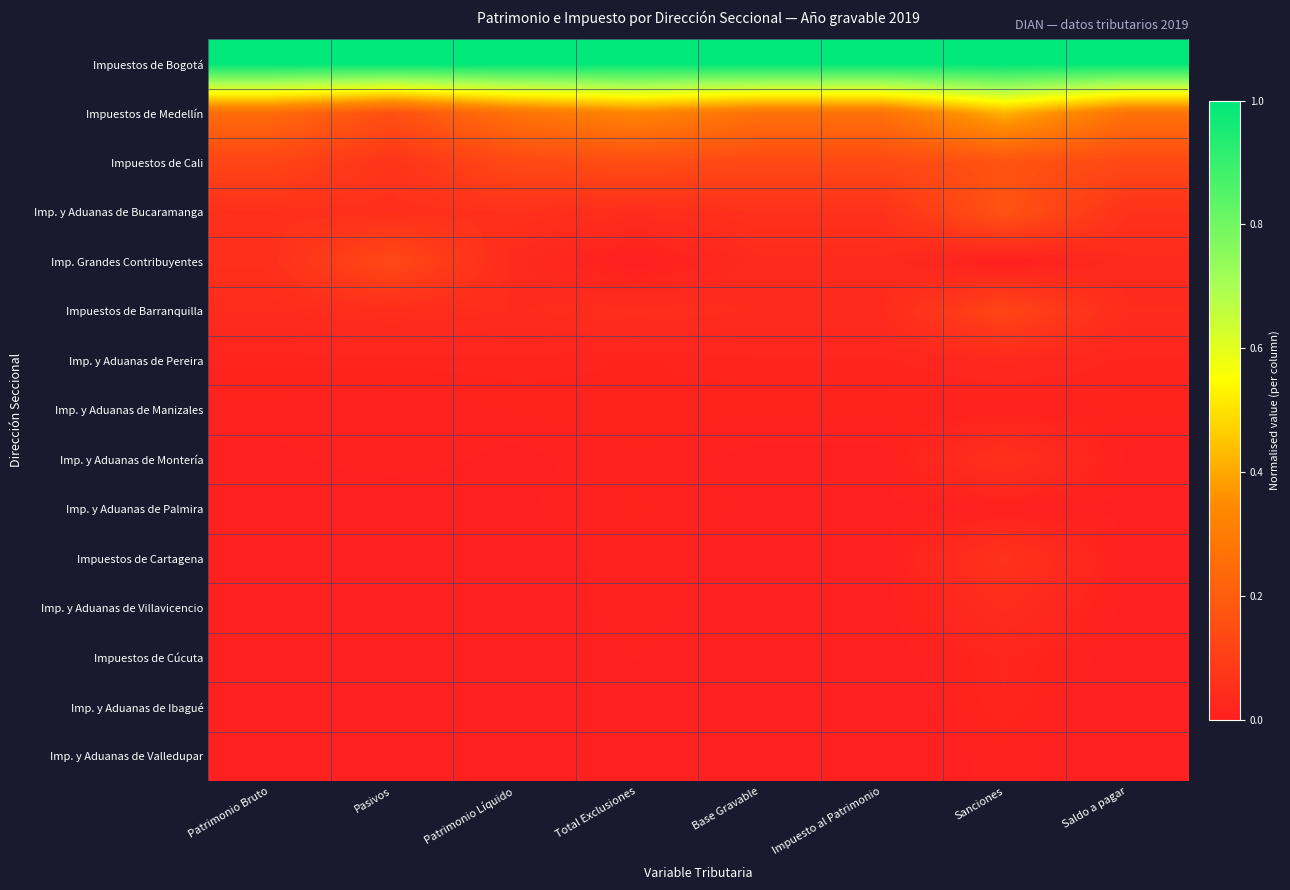

Reading left to right, list all the values displayed in this chart.

Impuestos de Bogotá: Patrimonio Bruto=1.0	Pasivos=1.0	Patrimonio Líquido=1.0	Total Exclusiones=1.0	Base Gravable=1.0	Impuesto al Patrimonio=1.0	Sanciones=1.0	Saldo a pagar=1.0
Impuestos de Medellín: Patrimonio Bruto=0.2	Pasivos=0.2	Patrimonio Líquido=0.3	Total Exclusiones=0.3	Base Gravable=0.3	Impuesto al Patrimonio=0.3	Sanciones=0.4	Saldo a pagar=0.3
Impuestos de Cali: Patrimonio Bruto=0.1	Pasivos=0.1	Patrimonio Líquido=0.1	Total Exclusiones=0.1	Base Gravable=0.1	Impuesto al Patrimonio=0.1	Sanciones=0.2	Saldo a pagar=0.1
Imp. y Aduanas de Bucaramanga: Patrimonio Bruto=0.1	Pasivos=0.1	Patrimonio Líquido=0.1	Total Exclusiones=0.0	Base Gravable=0.1	Impuesto al Patrimonio=0.1	Sanciones=0.2	Saldo a pagar=0.1
Imp. Grandes Contribuyentes: Patrimonio Bruto=0.1	Pasivos=0.1	Patrimonio Líquido=0.0	Total Exclusiones=0.0	Base Gravable=0.0	Impuesto al Patrimonio=0.0	Sanciones=0.0	Saldo a pagar=0.0
Impuestos de Barranquilla: Patrimonio Bruto=0.0	Pasivos=0.0	Patrimonio Líquido=0.0	Total Exclusiones=0.0	Base Gravable=0.0	Impuesto al Patrimonio=0.0	Sanciones=0.1	Saldo a pagar=0.0
Imp. y Aduanas de Pereira: Patrimonio Bruto=0.0	Pasivos=0.0	Patrimonio Líquido=0.0	Total Exclusiones=0.0	Base Gravable=0.0	Impuesto al Patrimonio=0.0	Sanciones=0.0	Saldo a pagar=0.0
Imp. y Aduanas de Manizales: Patrimonio Bruto=0.0	Pasivos=0.0	Patrimonio Líquido=0.0	Total Exclusiones=0.0	Base Gravable=0.0	Impuesto al Patrimonio=0.0	Sanciones=0.0	Saldo a pagar=0.0
Imp. y Aduanas de Montería: Patrimonio Bruto=0.0	Pasivos=0.0	Patrimonio Líquido=0.0	Total Exclusiones=0.0	Base Gravable=0.0	Impuesto al Patrimonio=0.0	Sanciones=0.1	Saldo a pagar=0.0
Imp. y Aduanas de Palmira: Patrimonio Bruto=0.0	Pasivos=0.0	Patrimonio Líquido=0.0	Total Exclusiones=0.0	Base Gravable=0.0	Impuesto al Patrimonio=0.0	Sanciones=0.0	Saldo a pagar=0.0
Impuestos de Cartagena: Patrimonio Bruto=0.0	Pasivos=0.0	Patrimonio Líquido=0.0	Total Exclusiones=0.0	Base Gravable=0.0	Impuesto al Patrimonio=0.0	Sanciones=0.1	Saldo a pagar=0.0
Imp. y Aduanas de Villavicencio: Patrimonio Bruto=0.0	Pasivos=0.0	Patrimonio Líquido=0.0	Total Exclusiones=0.0	Base Gravable=0.0	Impuesto al Patrimonio=0.0	Sanciones=0.0	Saldo a pagar=0.0
Impuestos de Cúcuta: Patrimonio Bruto=0.0	Pasivos=0.0	Patrimonio Líquido=0.0	Total Exclusiones=0.0	Base Gravable=0.0	Impuesto al Patrimonio=0.0	Sanciones=0.0	Saldo a pagar=0.0
Imp. y Aduanas de Ibagué: Patrimonio Bruto=0.0	Pasivos=0.0	Patrimonio Líquido=0.0	Total Exclusiones=0.0	Base Gravable=0.0	Impuesto al Patrimonio=0.0	Sanciones=0.0	Saldo a pagar=0.0
Imp. y Aduanas de Valledupar: Patrimonio Bruto=0.0	Pasivos=0.0	Patrimonio Líquido=0.0	Total Exclusiones=0.0	Base Gravable=0.0	Impuesto al Patrimonio=0.0	Sanciones=0.0	Saldo a pagar=0.0